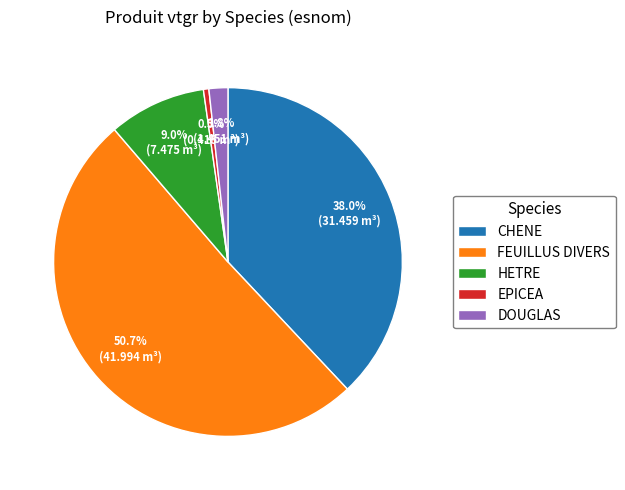

Is there any slice that represents more than half of the pie?

Yes